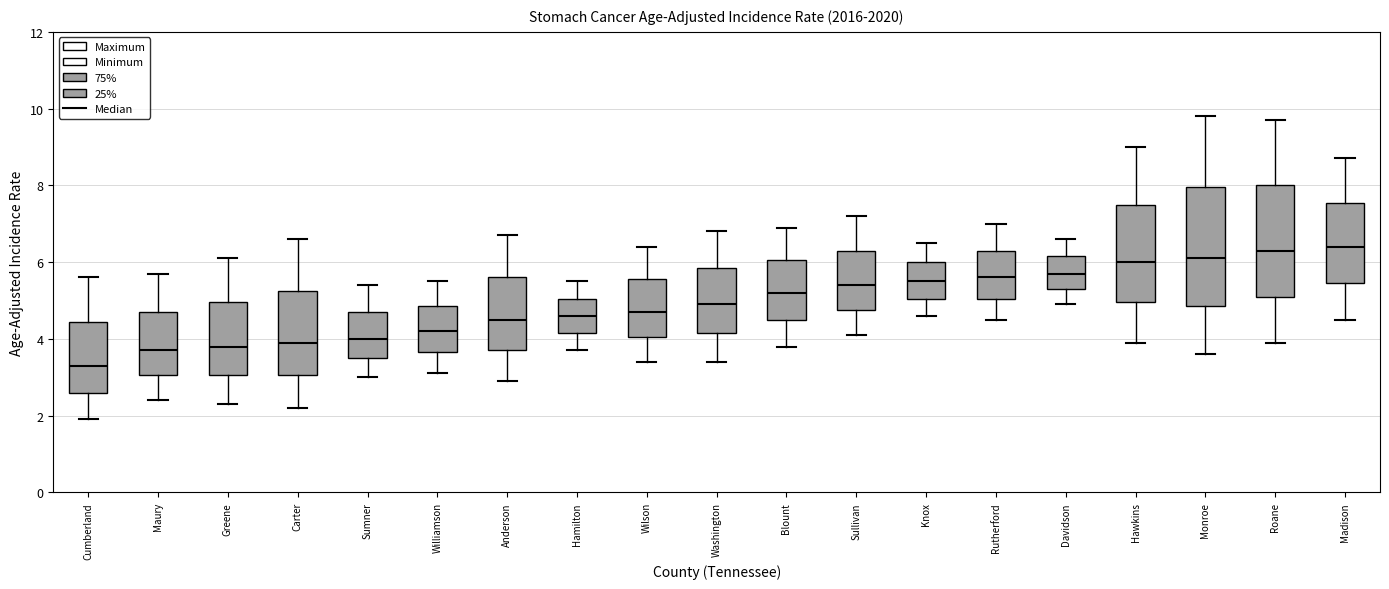

Which box's median line is the lowest?

Cumberland